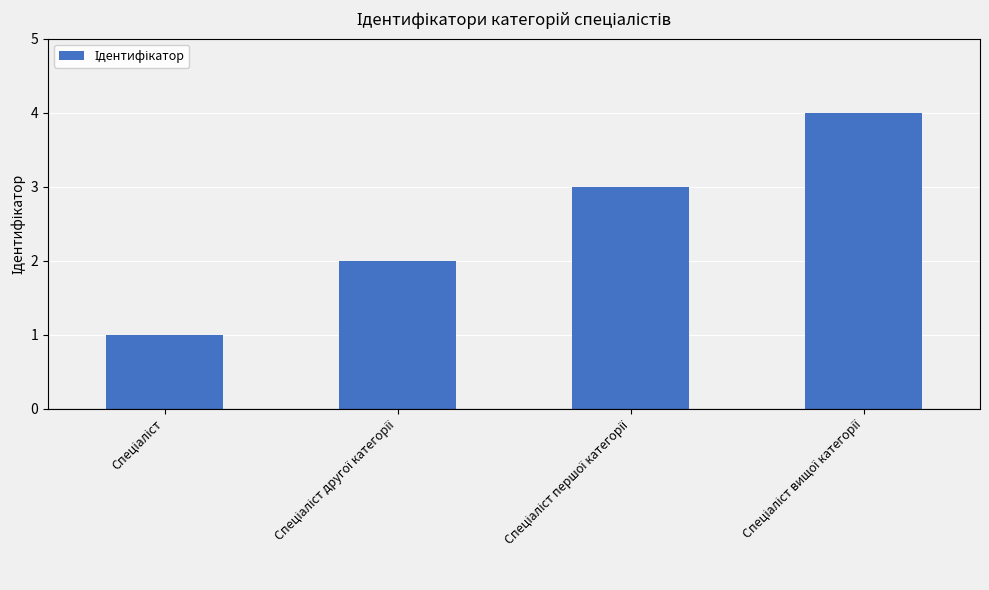

How many values are below 3?

2